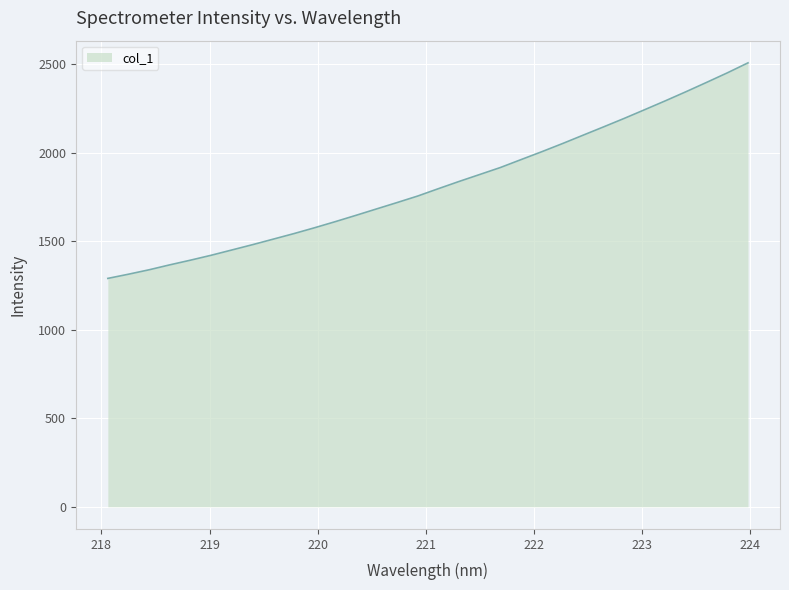

Reading left to right, extract all data points from this chart.

1290.6	1314.3	1339.4	1367.3	1393.7	1421.4	1451.2	1481.2	1512.4	1543.7	1576.7	1611.2	1646.7	1683.1	1719.4	1756.3	1797.8	1838.6	1877.8	1917.3	1962.0	2006.4	2052.2	2099.7	2147.0	2194.9	2244.5	2294.6	2346.0	2398.8	2452.5	2508.8